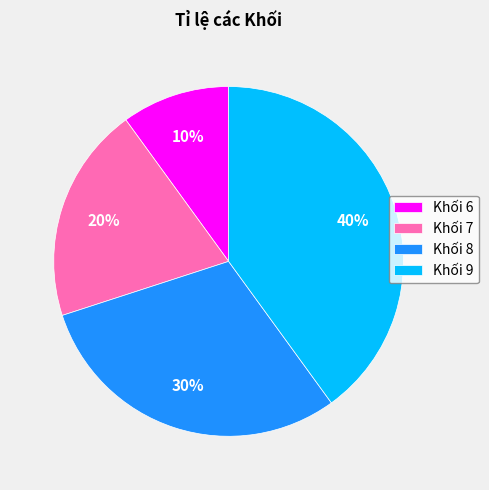

Is there a majority slice in this chart?

No